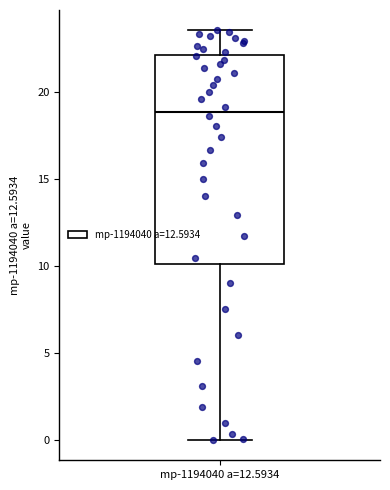

Transcribe this box plot: give where the median line is, the range the box spans, and where the two whiskers end, as read against the y-axis. The values are not printed on the chart, so give them approximately, as read against the axis.

median 19.0, box 10.0 to 22.0, whiskers 0.0 to 23.5